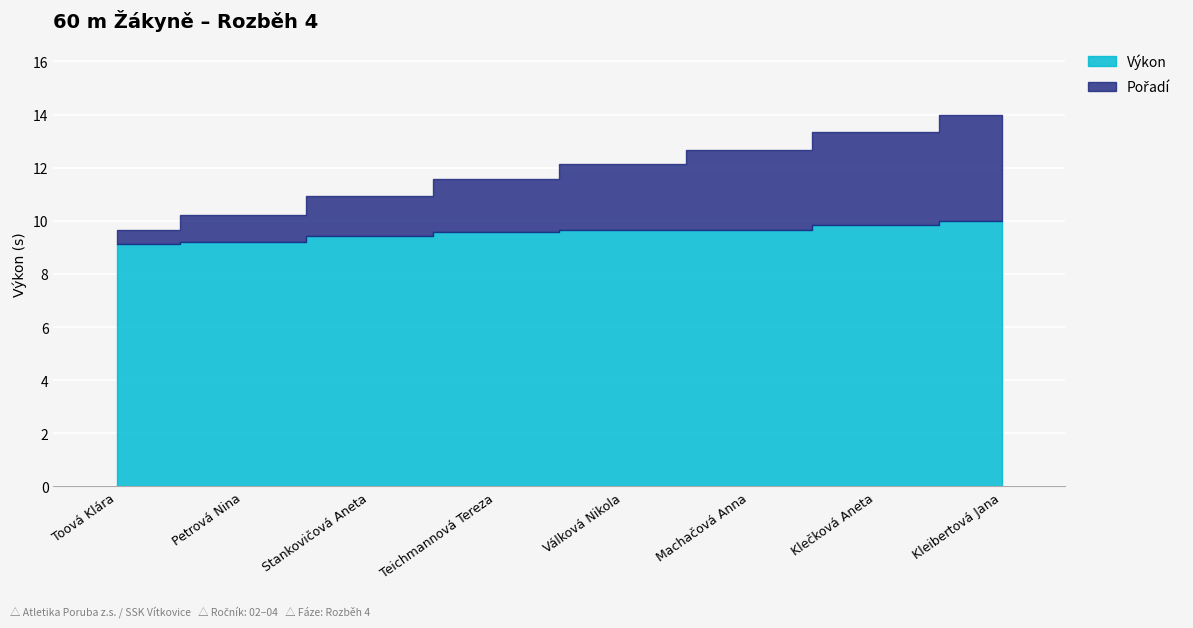

Rank the categories by Výkon value from highest to lowest.

Kleibertová Jana, Klečková Aneta, Machačová Anna, Válková Nikola, Teichmannová Tereza, Stankovičová Aneta, Petrová Nina, Toová Klára